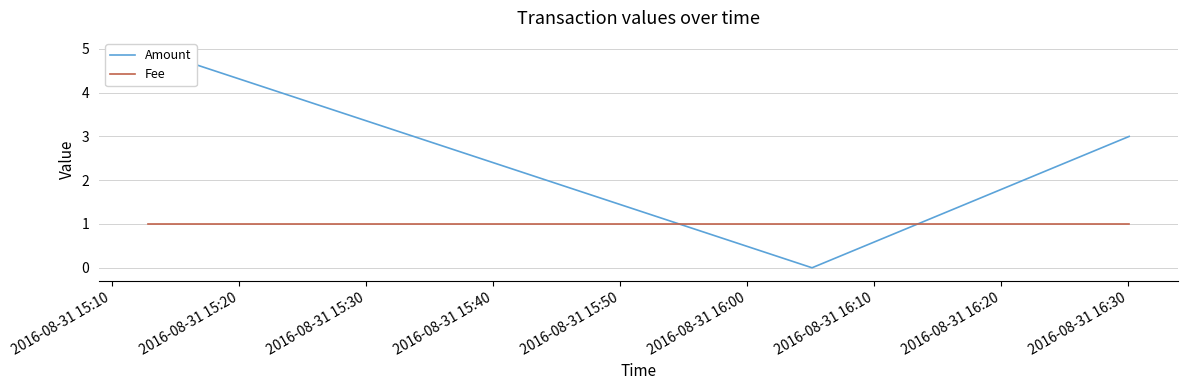

What is the average value of the Amount series?

3